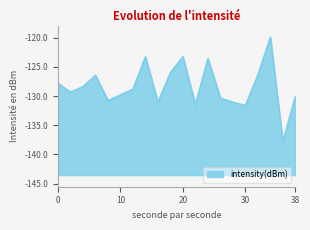

Reading left to right, list all the values displayed in this chart.

0=-127.8	2=-129.3	4=-128.4	6=-126.5	8=-130.8	10=-129.8	12=-128.8	14=-123.3	16=-131.1	18=-126.0	20=-123.2	22=-131.5	24=-123.6	26=-130.4	28=-131.1	30=-131.6	32=-126.4	34=-119.9	36=-137.9	38=-130.0